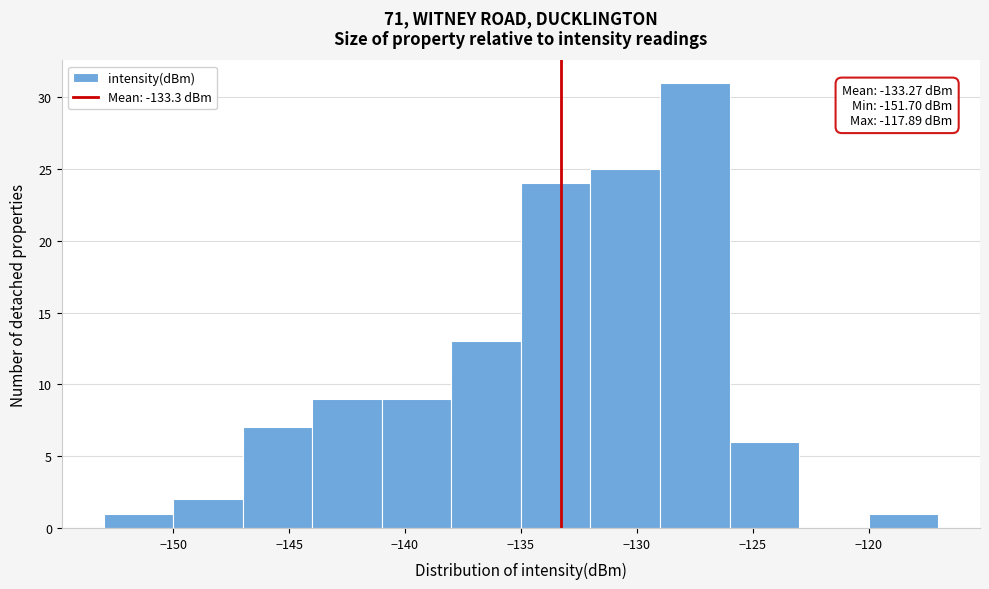

Over which range of the x-axis is the bar tallest?

-129 to -126